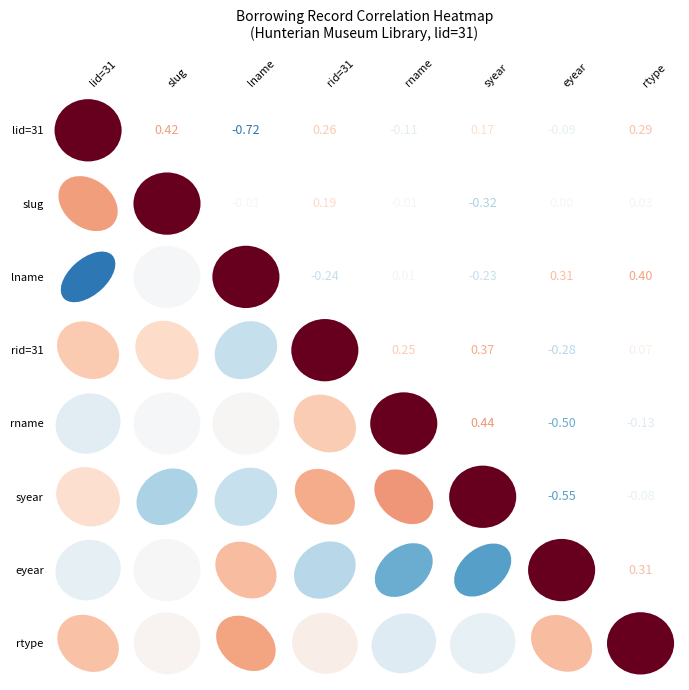

Which series has the largest range (max minus min)?

lid